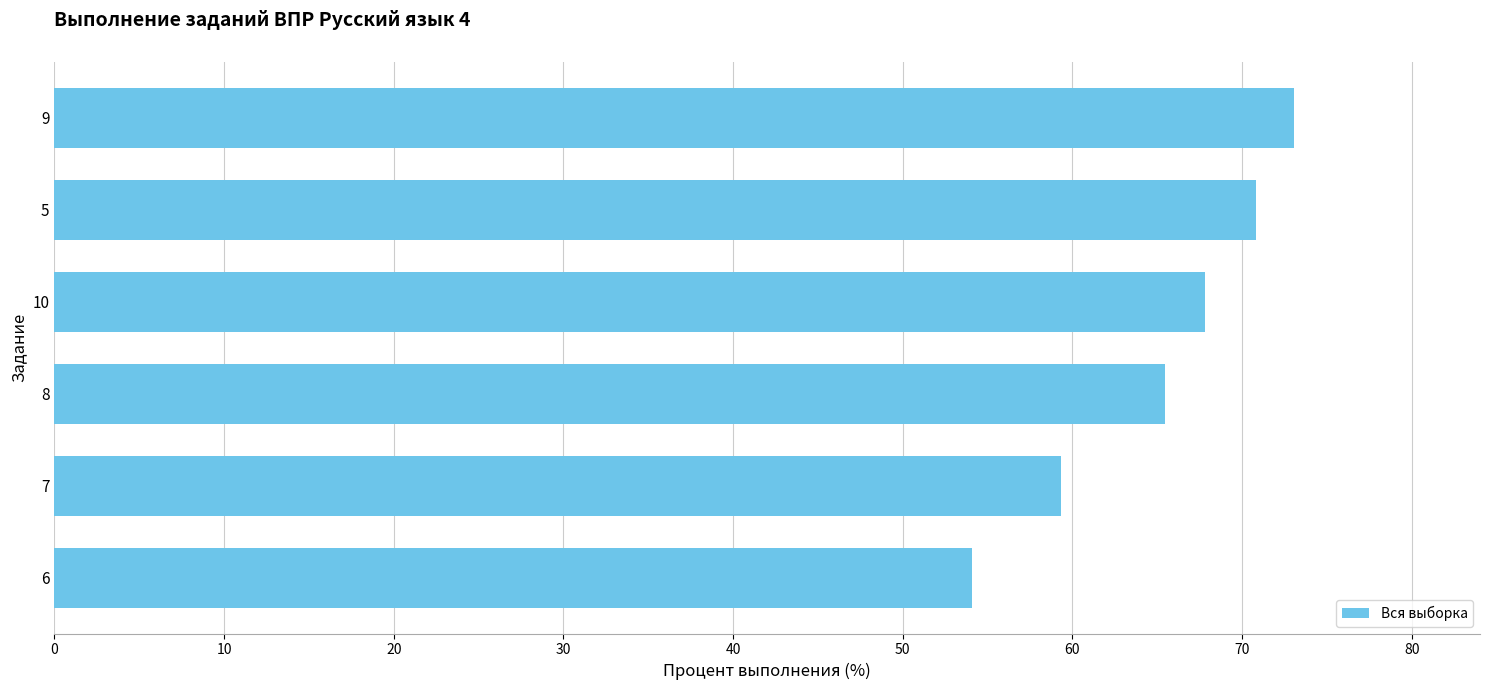

True or false: the data shows 29.5 at 7.

False